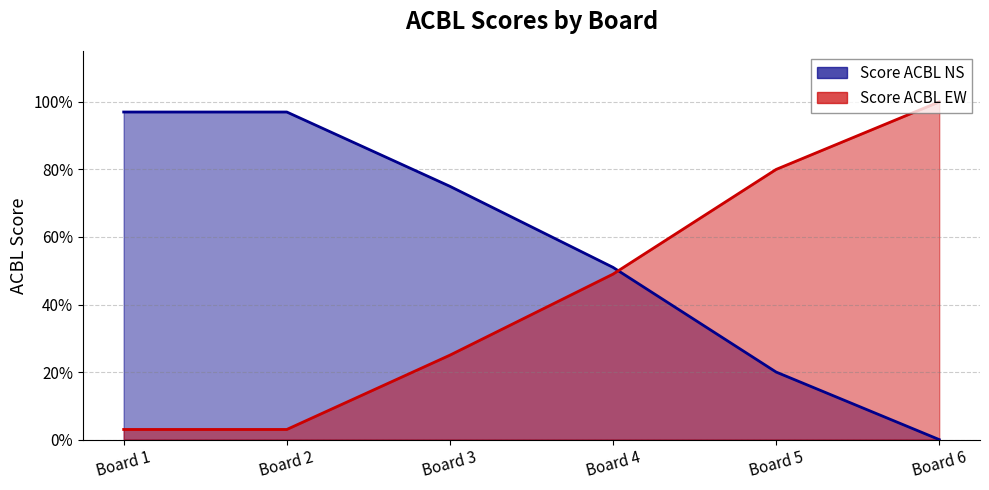

True or false: Score ACBL EW has a value of 0.8 at Board 5.

True